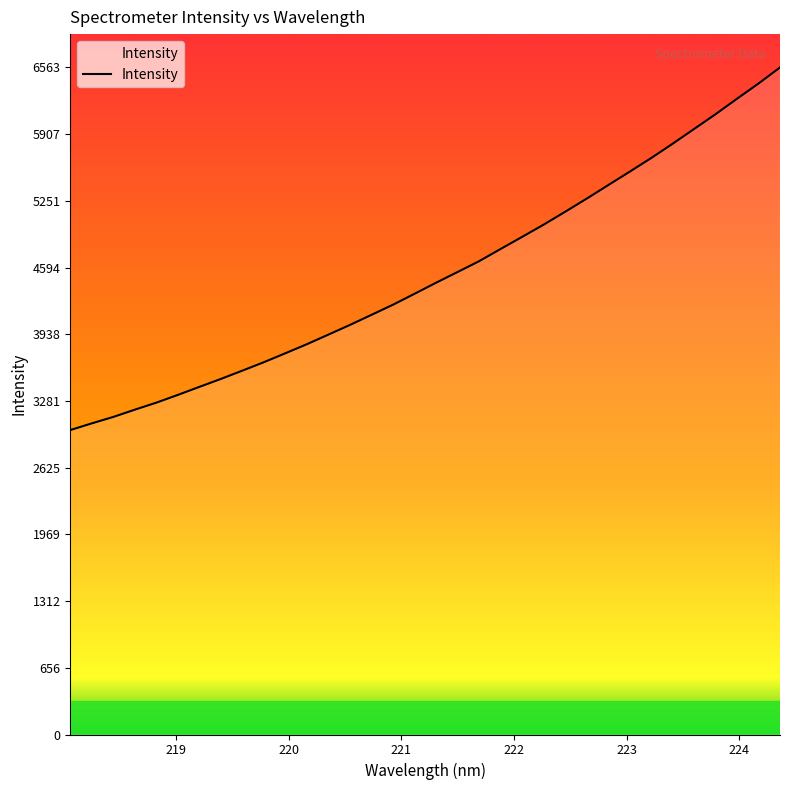

True or false: there are more than 0 points higher than both neighbors.

False